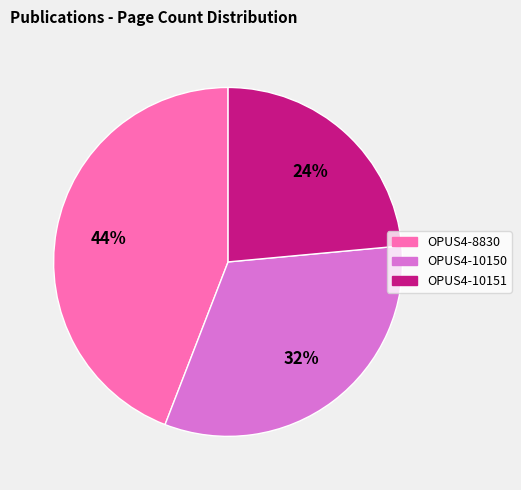

True or false: OPUS4-10151 accounts for 24% of the total.

True